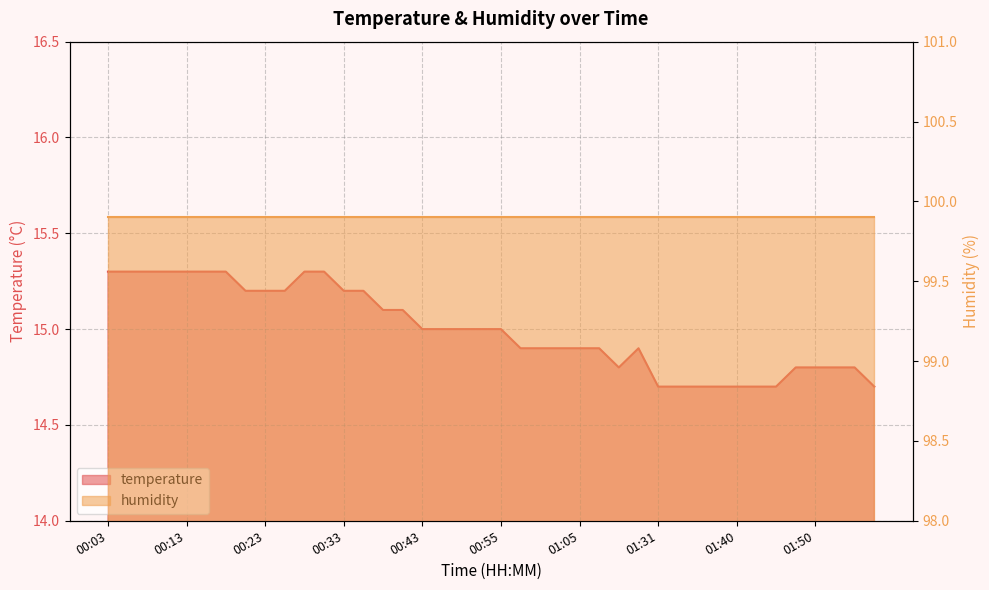

What is the difference between the values at 00:55 and 01:03?

0.1